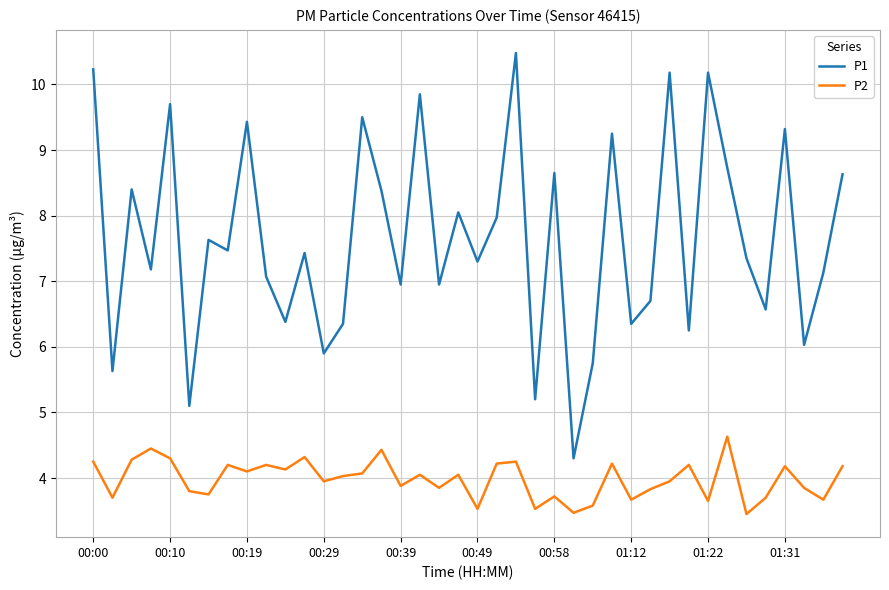

Which series has the largest range (max minus min)?

P1